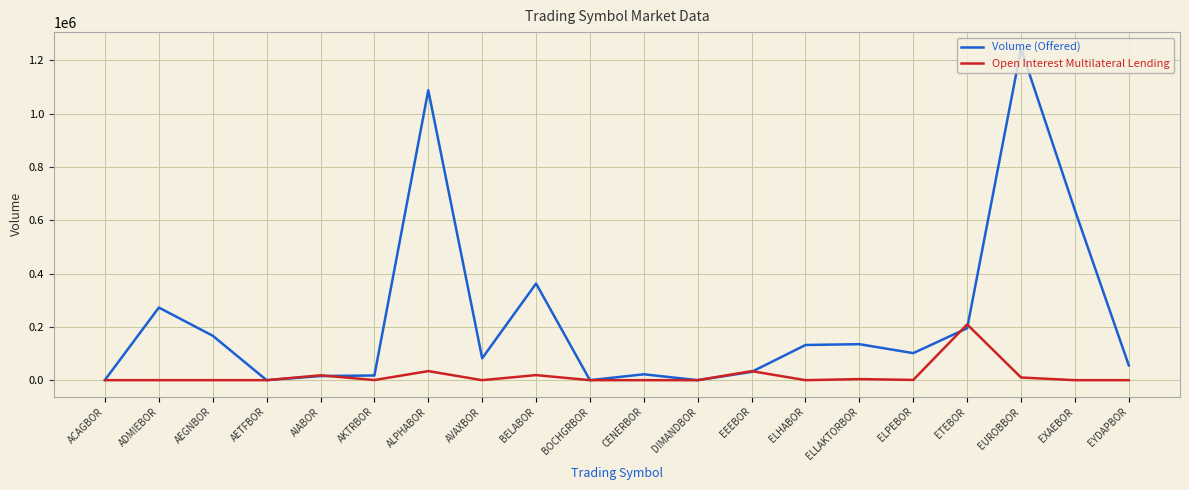

Is the value of Open Interest Multilateral Lending at AKTRBOR greater than the value of Volume (Offered) at EUROBBOR?

No